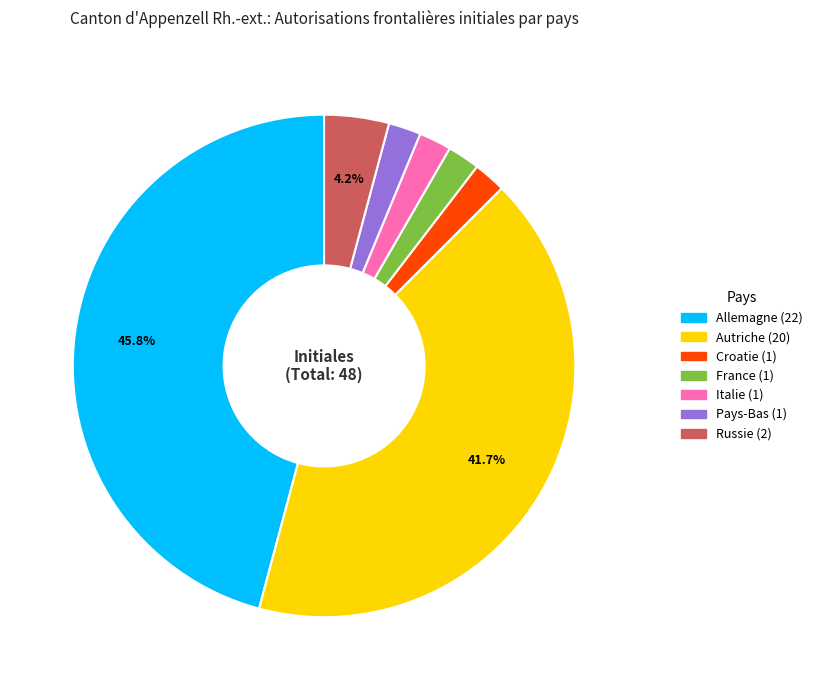

Is there a majority slice in this chart?

No